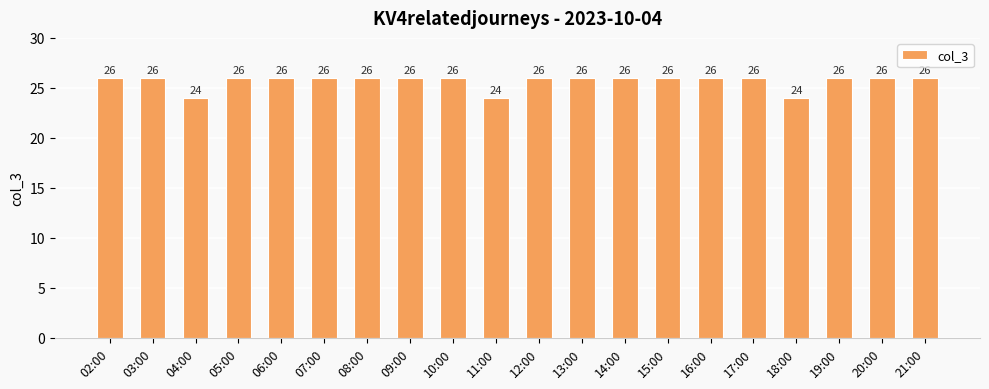

Is it true that the value at 05:00 is 26?

True